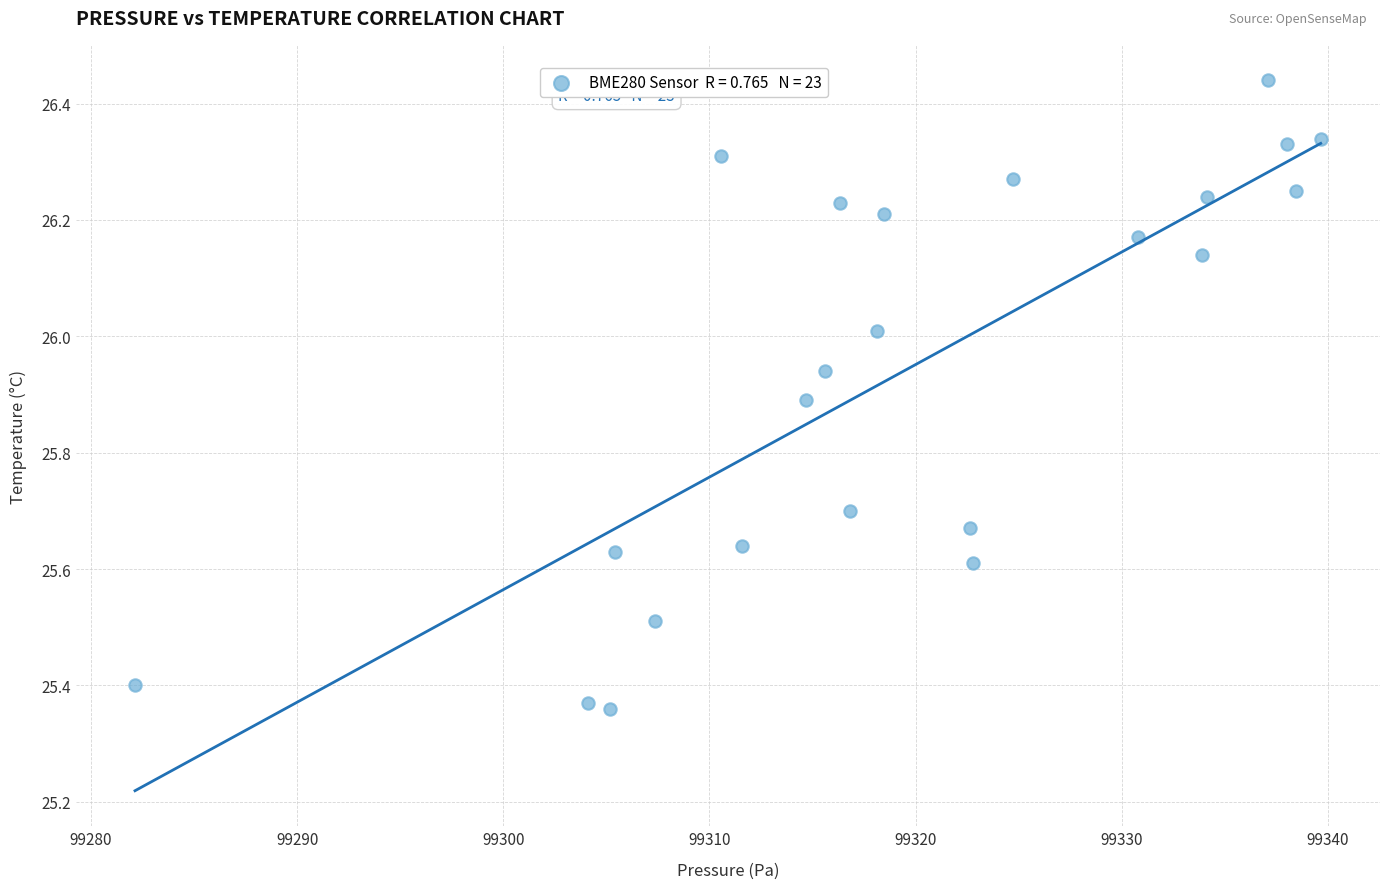

What is the range of X values (max minus min)?

57.5